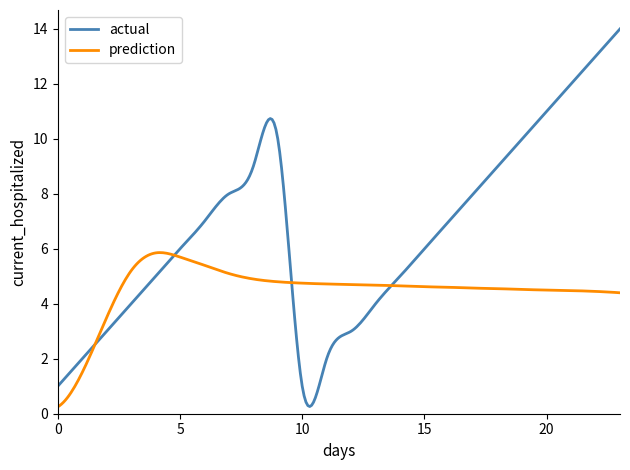

Rank the series by their average value, from highest to lowest.

actual, prediction